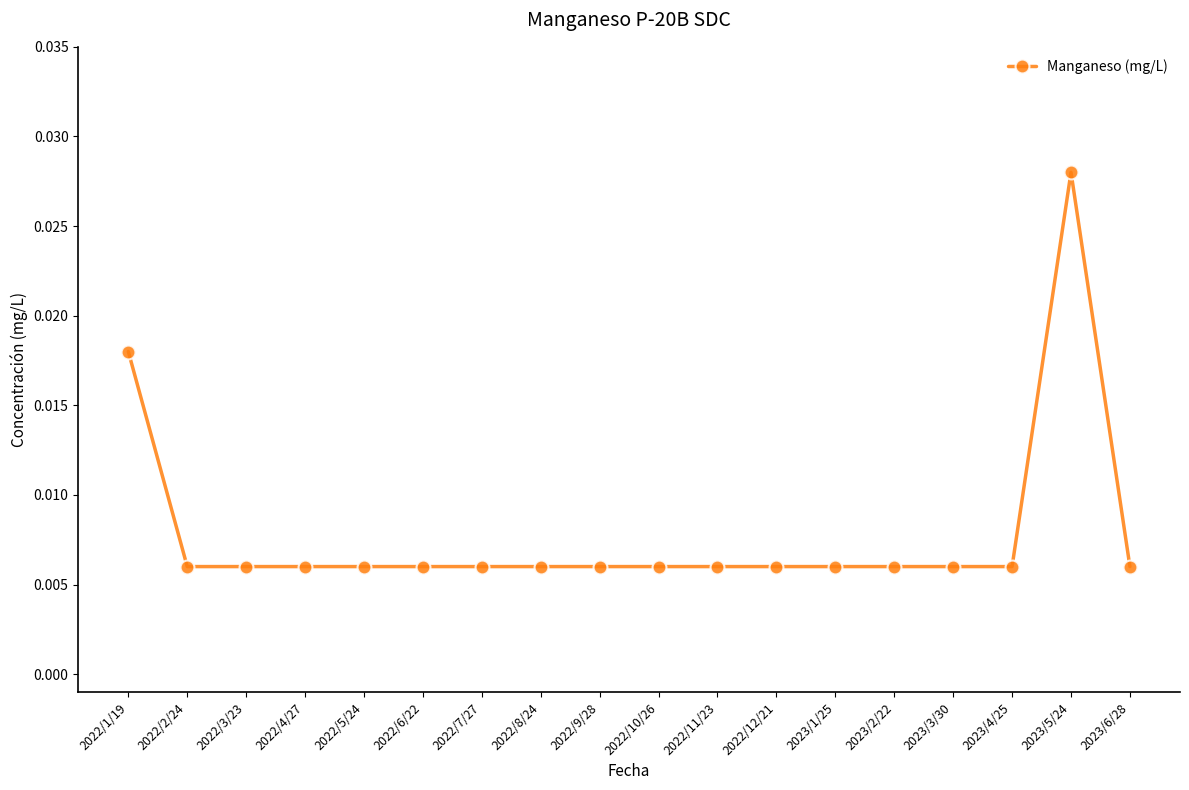

How many values are between 0 and 1?

18